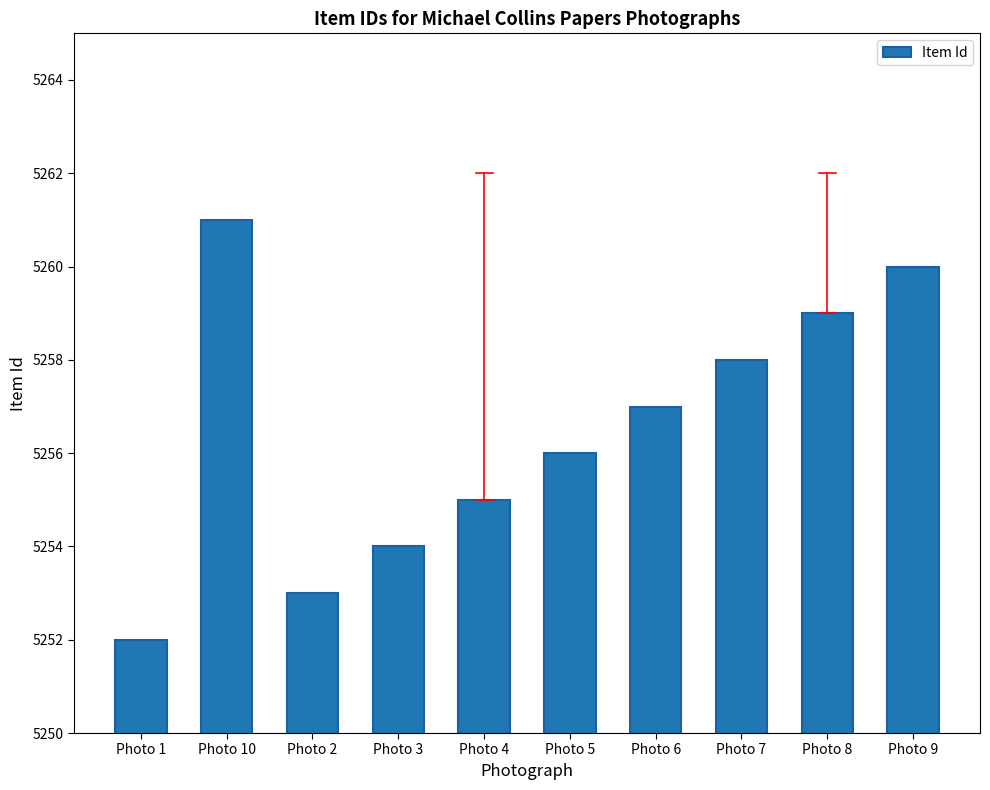

What is the smallest value displayed?

5252